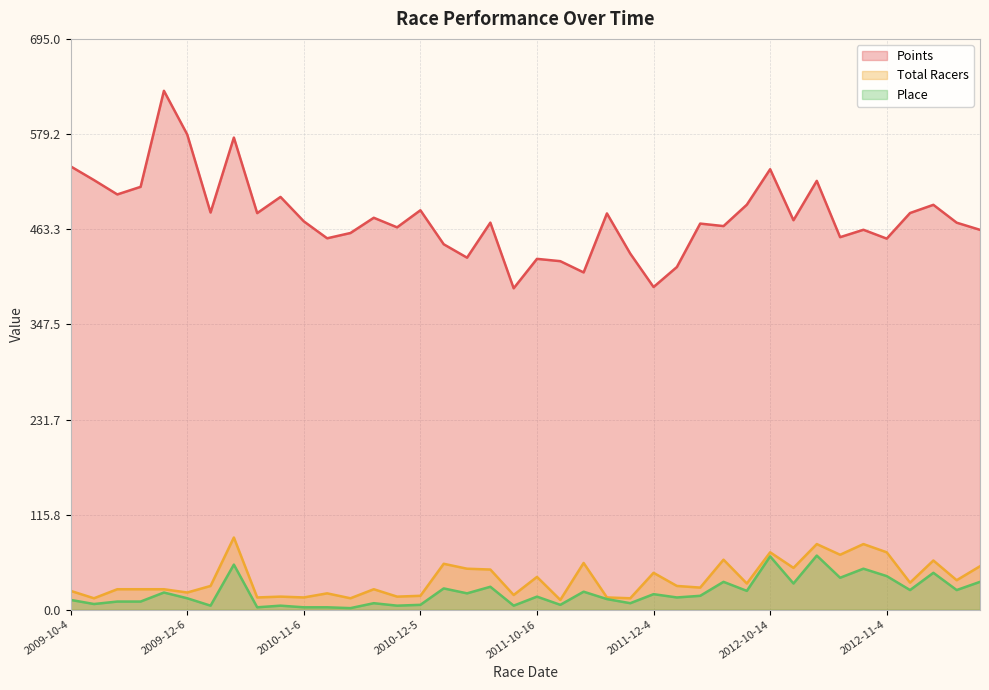

Reading left to right, list all the values displayed in this chart.

Points: 2009-10-4=540.0	2009-10-18=523.3	2009-11-1=505.8	2009-11-21=515.1	2009-11-22=632.0	2009-12-6=578.8	2010-09-19=483.8	2010-10-3=575.1	2010-10-17=483.1	2010-10-31=502.8	2010-11-6=473.1	2010-11-7=452.4	2010-11-14=458.9	2010-11-28=477.4	2010-12-4=465.8	2010-12-5=486.5	2011-09-18=445.1	2011-09-24=428.8	2011-09-25=471.5	2011-10-8=391.5	2011-10-16=427.4	2011-10-23=424.5	2011-10-30=410.8	2011-11-19=482.7	2011-12-3=433.8	2011-12-4=393.1	2011-12-31=417.4	2012-09-9=470.3	2012-10-6=467.3	2012-10-7=493.3	2012-10-14=536.5	2012-10-21=474.4	2012-10-28=522.4	2012-11-2=453.8	2012-11-3=462.8	2012-11-4=452.0	2012-11-17=483.2	2012-12-2=493.2	2012-12-8=471.4	2012-12-16=462.7
Total Racers: 2009-10-4=23.0	2009-10-18=14.0	2009-11-1=25.0	2009-11-21=25.0	2009-11-22=25.0	2009-12-6=21.0	2010-09-19=29.0	2010-10-3=88.0	2010-10-17=15.0	2010-10-31=16.0	2010-11-6=15.0	2010-11-7=20.0	2010-11-14=14.0	2010-11-28=25.0	2010-12-4=16.0	2010-12-5=17.0	2011-09-18=56.0	2011-09-24=50.0	2011-09-25=49.0	2011-10-8=18.0	2011-10-16=40.0	2011-10-23=12.0	2011-10-30=57.0	2011-11-19=15.0	2011-12-3=14.0	2011-12-4=45.0	2011-12-31=29.0	2012-09-9=27.0	2012-10-6=61.0	2012-10-7=32.0	2012-10-14=70.0	2012-10-21=51.0	2012-10-28=80.0	2012-11-2=67.0	2012-11-3=80.0	2012-11-4=70.0	2012-11-17=33.0	2012-12-2=60.0	2012-12-8=36.0	2012-12-16=53.0
Place: 2009-10-4=12.0	2009-10-18=7.0	2009-11-1=10.0	2009-11-21=10.0	2009-11-22=21.0	2009-12-6=14.0	2010-09-19=5.0	2010-10-3=55.0	2010-10-17=3.0	2010-10-31=5.0	2010-11-6=3.0	2010-11-7=3.0	2010-11-14=2.0	2010-11-28=8.0	2010-12-4=5.0	2010-12-5=6.0	2011-09-18=26.0	2011-09-24=20.0	2011-09-25=28.0	2011-10-8=5.0	2011-10-16=16.0	2011-10-23=6.0	2011-10-30=22.0	2011-11-19=13.0	2011-12-3=8.0	2011-12-4=19.0	2011-12-31=15.0	2012-09-9=17.0	2012-10-6=34.0	2012-10-7=23.0	2012-10-14=65.0	2012-10-21=32.0	2012-10-28=66.0	2012-11-2=39.0	2012-11-3=50.0	2012-11-4=41.0	2012-11-17=24.0	2012-12-2=45.0	2012-12-8=24.0	2012-12-16=34.0